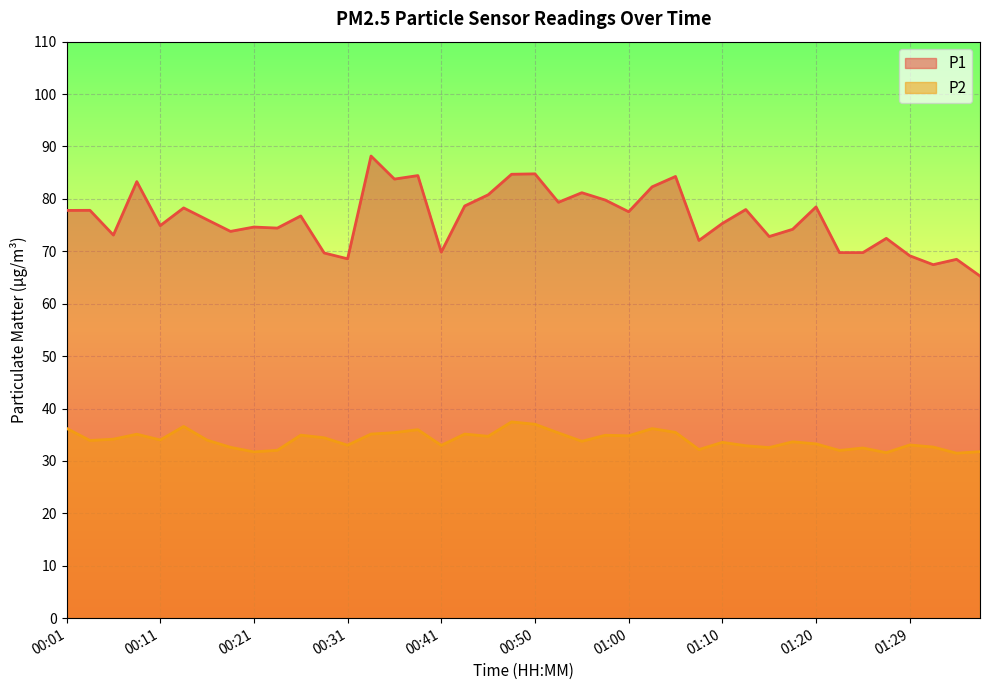

Where is P2 nearest to the value 34?

00:11